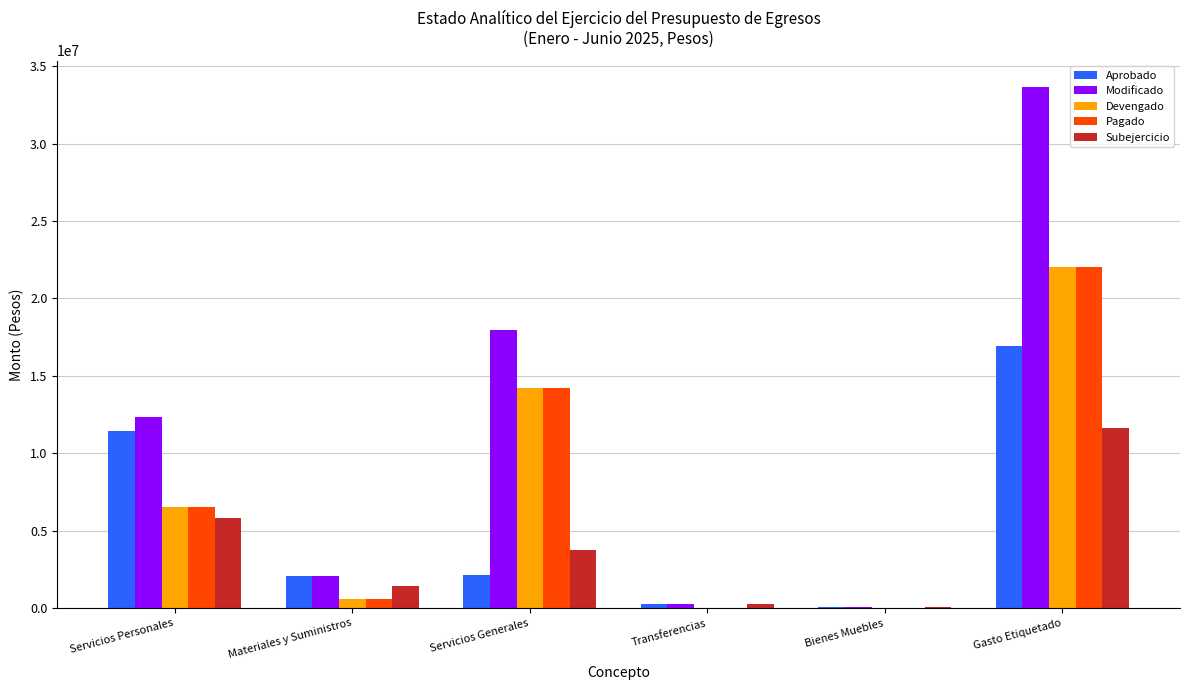

Read the Subejercicio value at Servicios Generales.

3732409.1